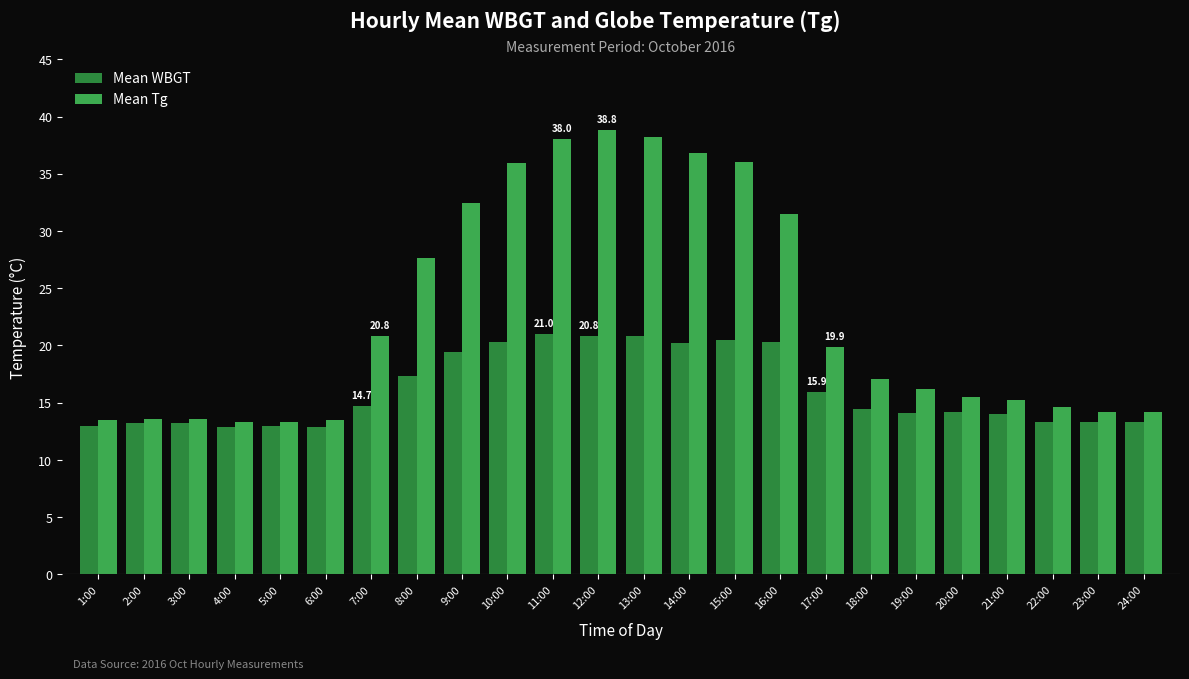

Which series has the largest total across all categories?

Mean Tg